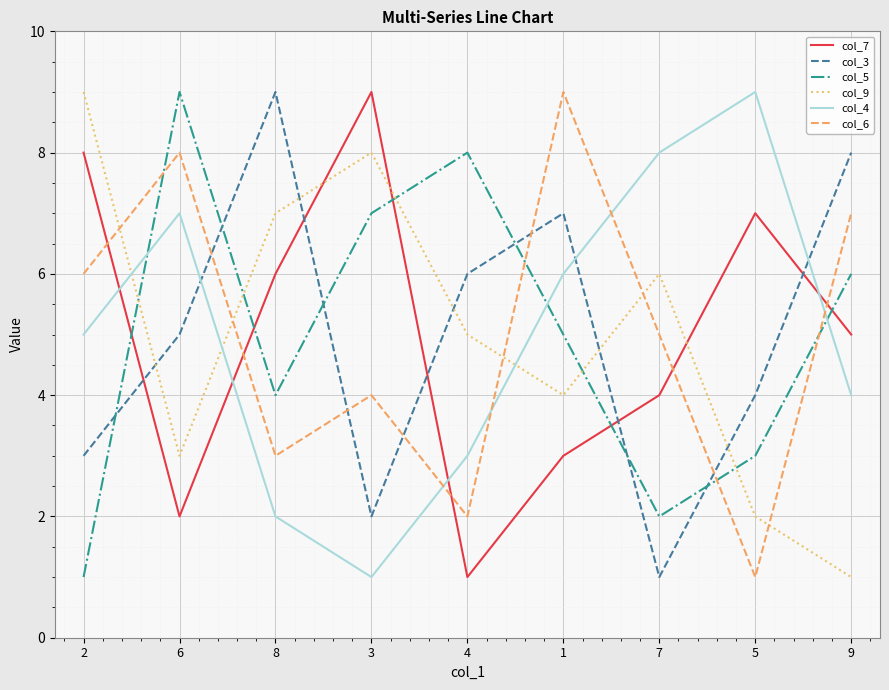

Is the value of col_4 at 8 greater than the value of col_6 at 2?

No